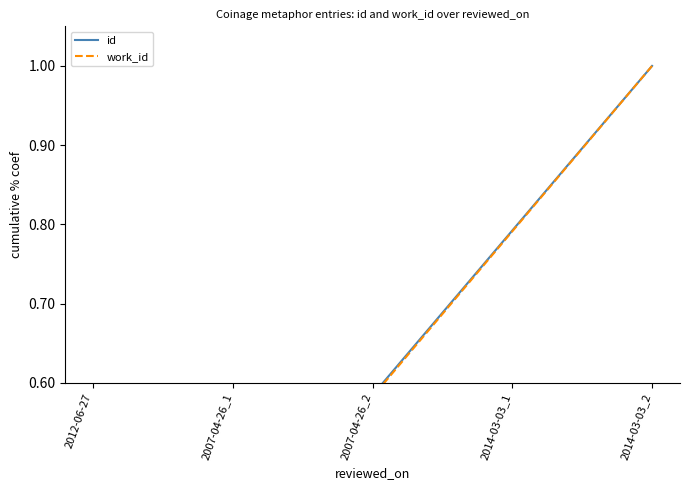

How many work_id values are between 0 and 1?

5